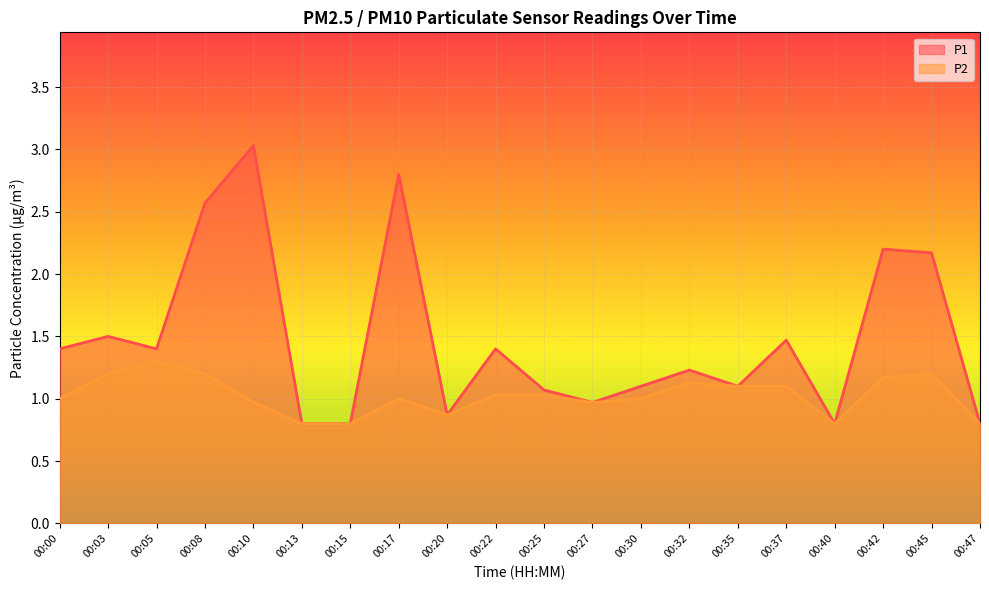

Between 00:20 and 00:45, which series saw the biggest shift?

P1